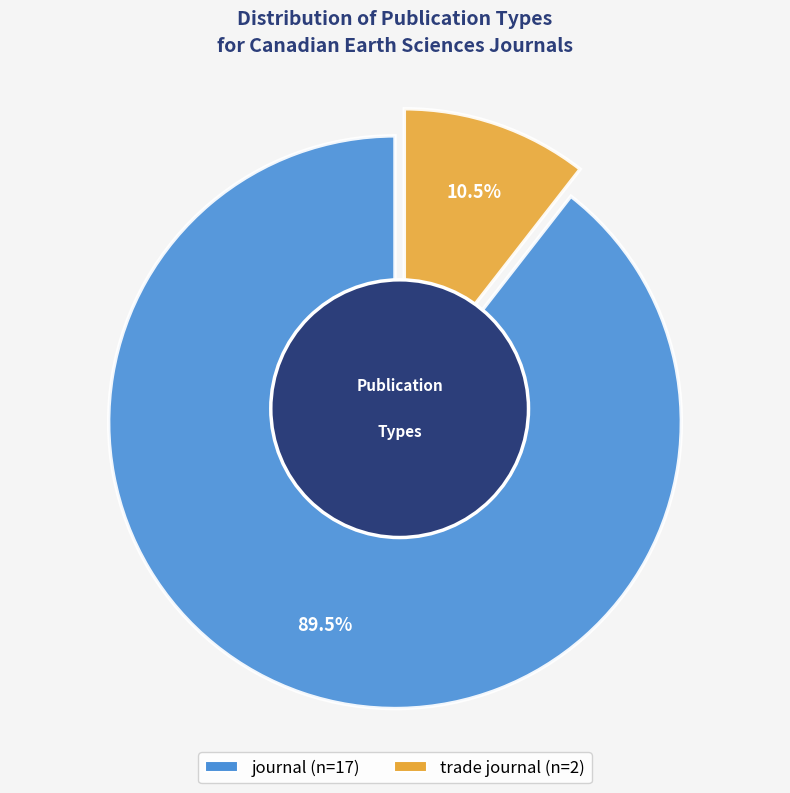

What is the ratio of the value at trade journal to the value at journal?

0.1